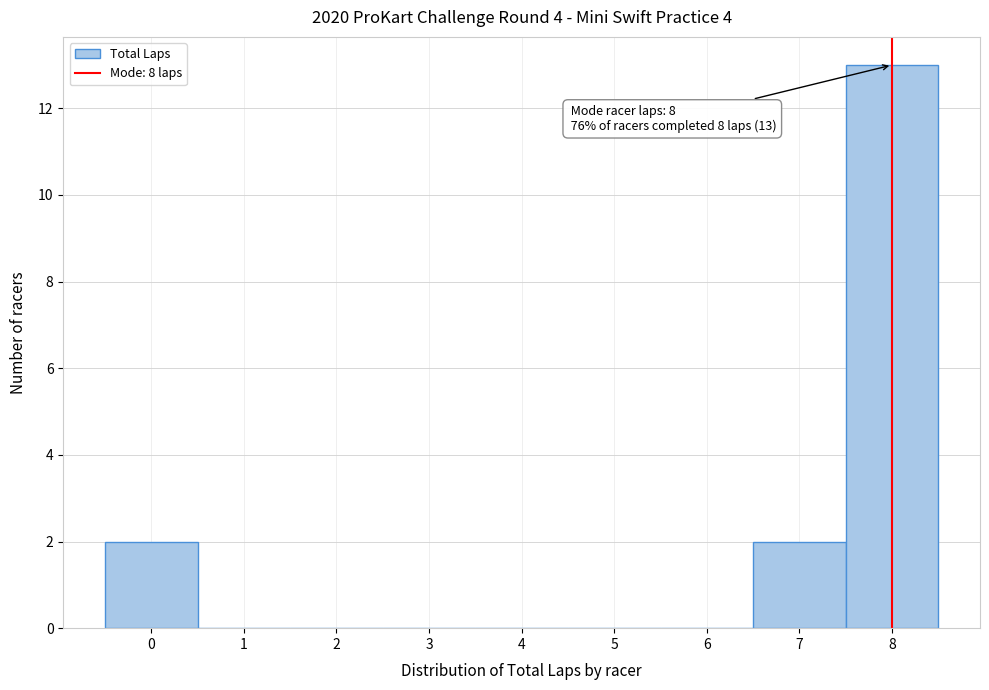

Which range on the x-axis has the tallest bar?

7.5 to 8.5